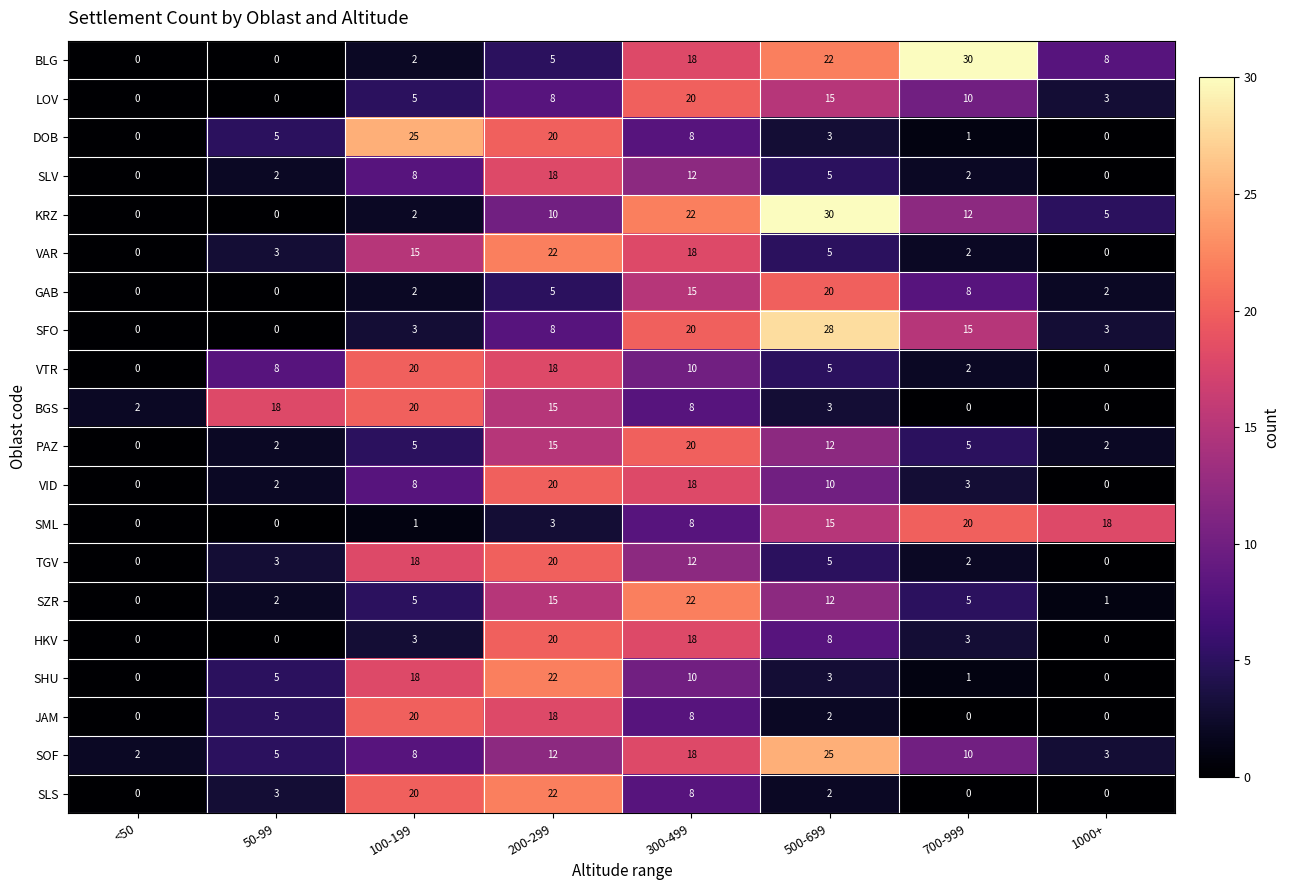

Between 50-99 and 500-699, which series saw the biggest shift?

KRZ